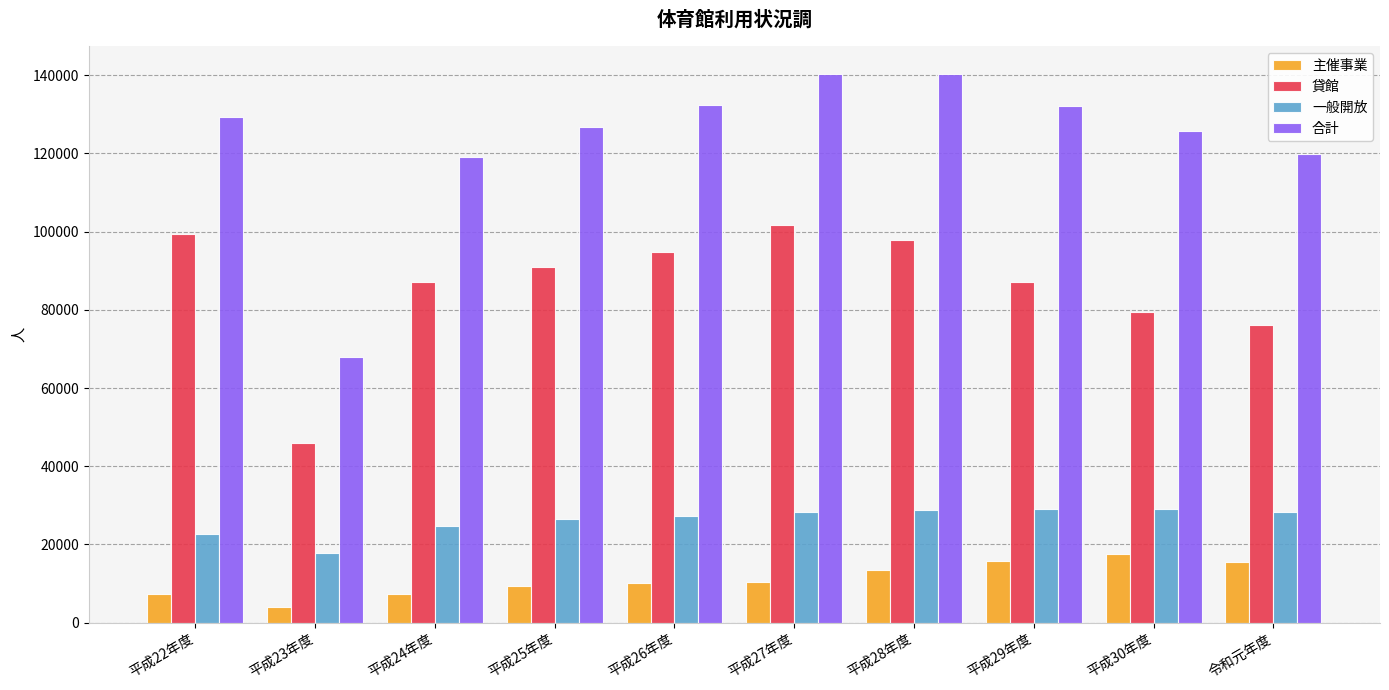

How many groups of bars are there?

10